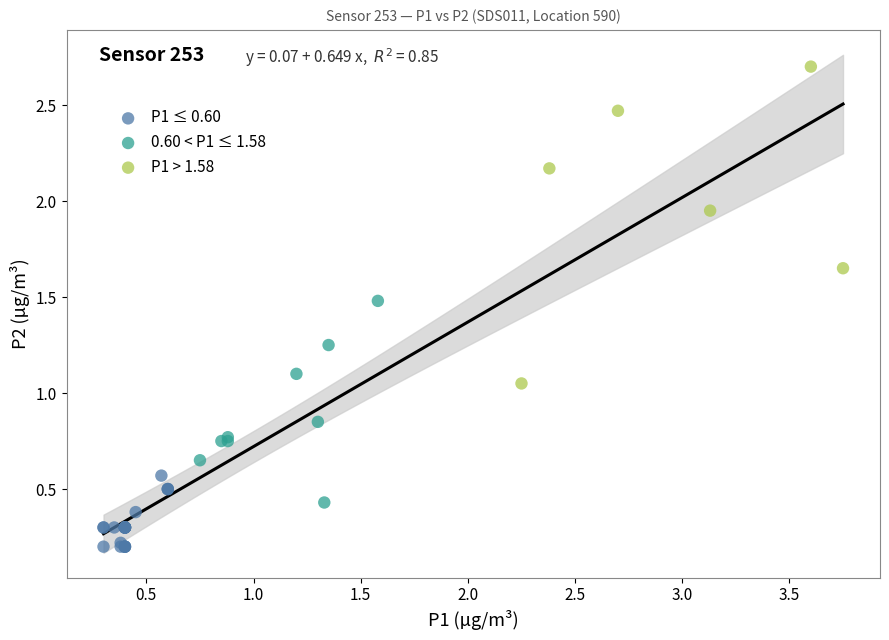

Which series reaches the minimum Y coordinate?

P1 ≤ 0.60